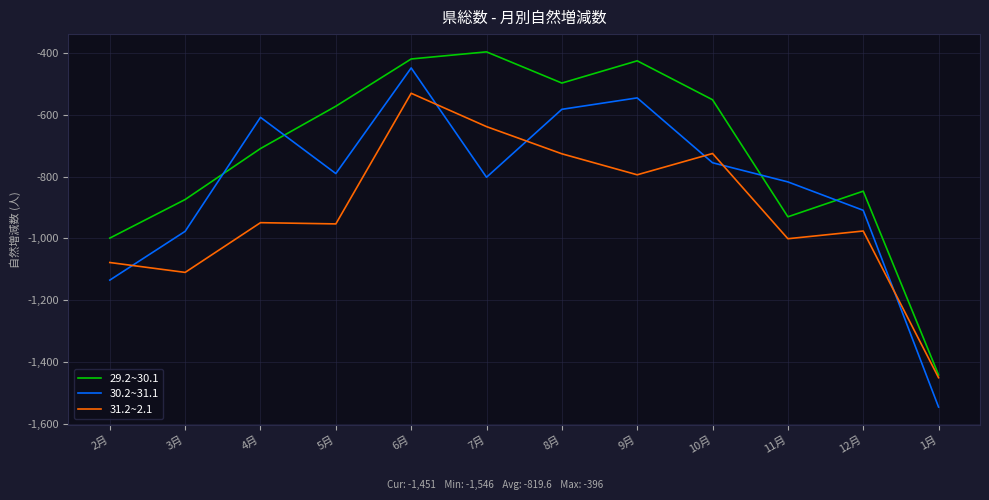

The value of 29.2~30.1 at 7月 is -396. True or false?

True